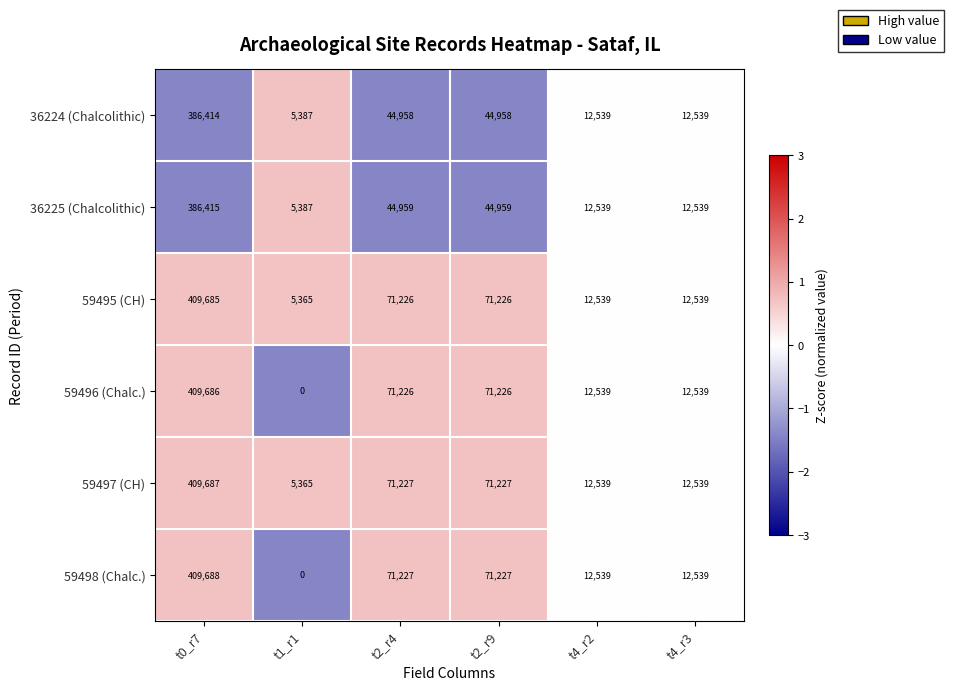

Which series has the largest range (max minus min)?

59498 (Chalc.)